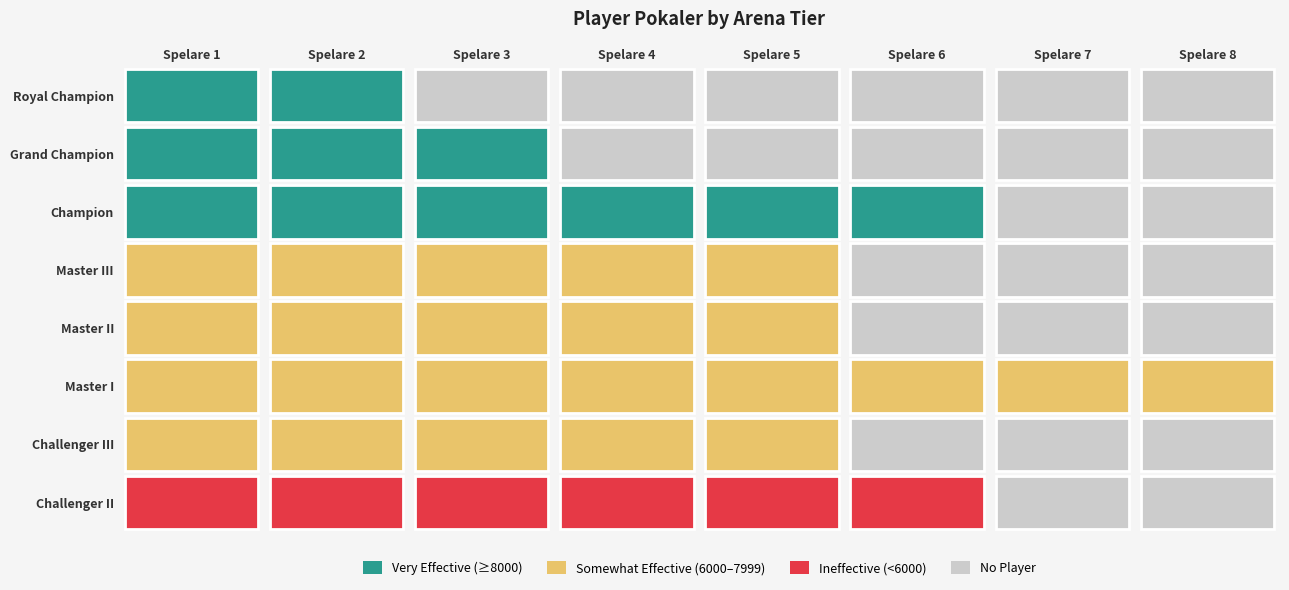

What is the difference between the second highest and second lowest values in the Master I series?

6823